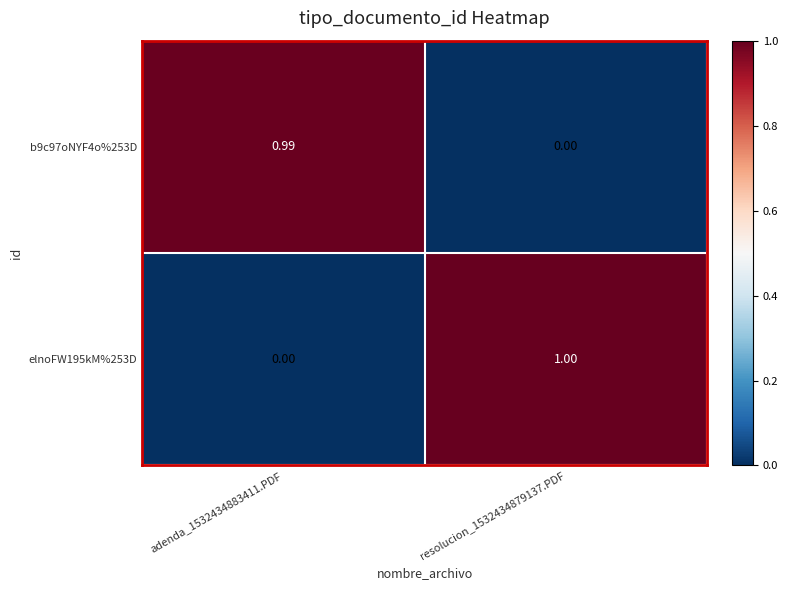

What is the greatest value displayed?

1.0